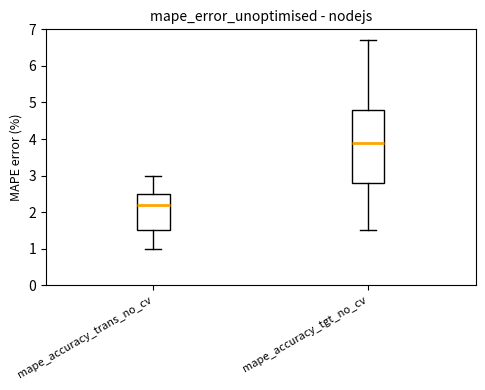

Comparing the boxes themselves (not the whiskers), which one is the tallest?

mape_accuracy_tgt_no_cv